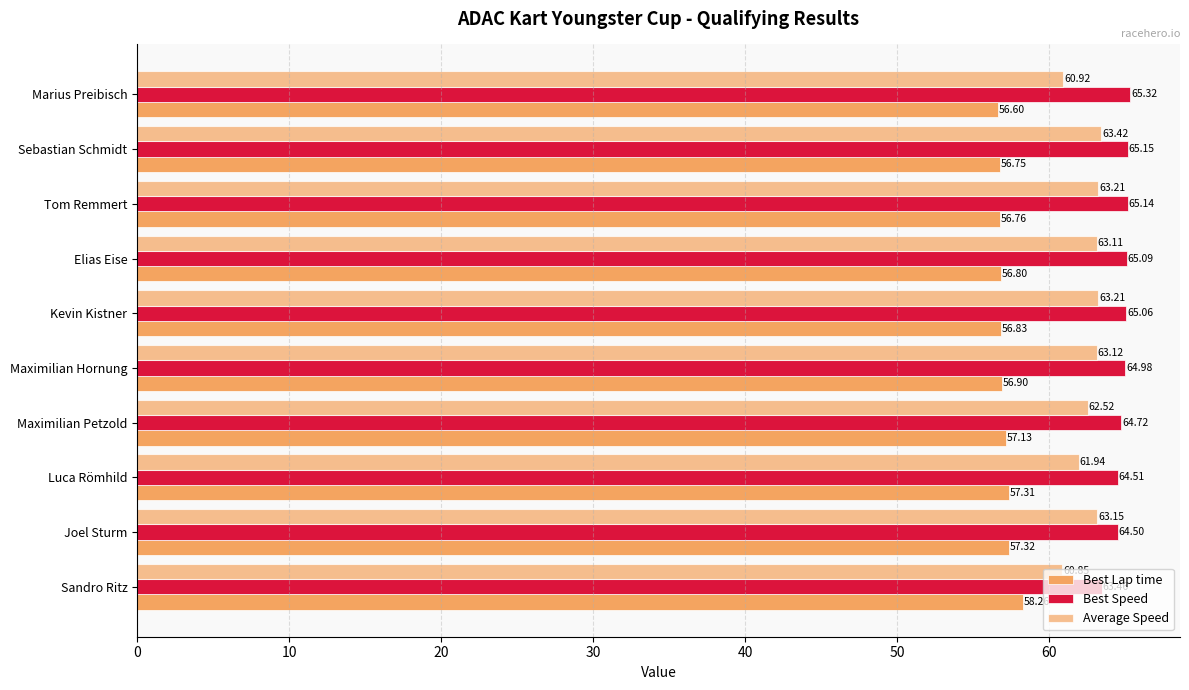

How many values in the Average Speed series exceed 63?

6